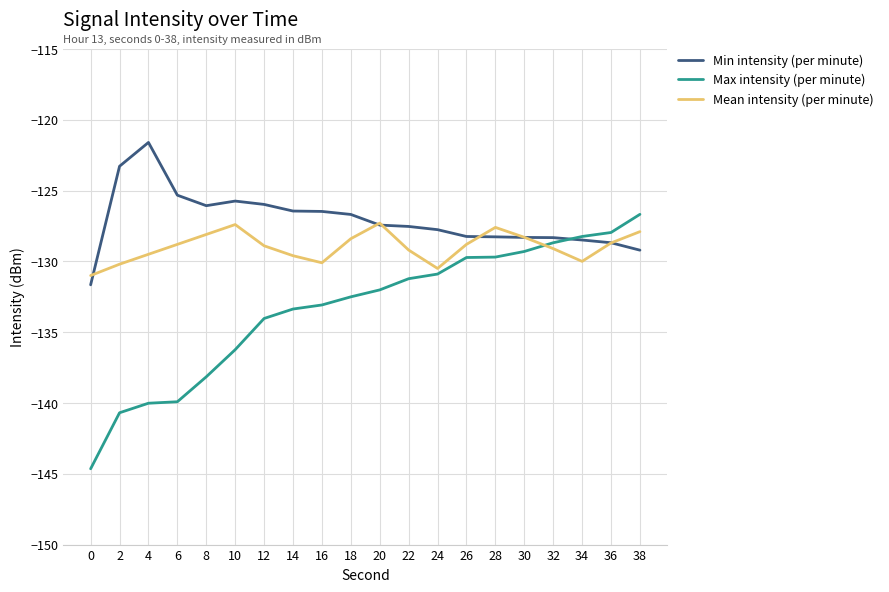

Does the chart display data point markers on the line(s)?

No